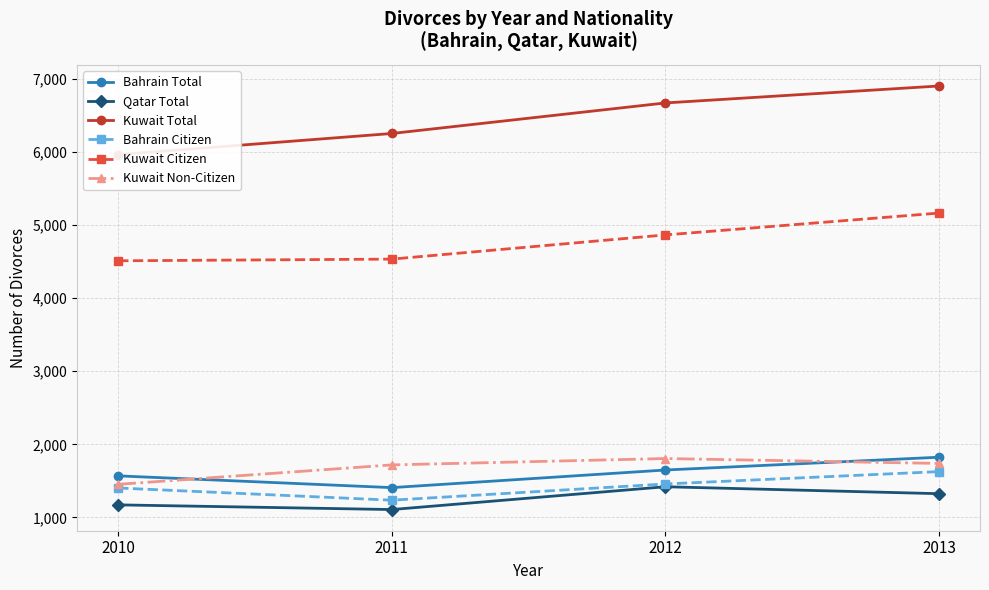

True or false: Bahrain Total has a value of 1824 at 2013.

True